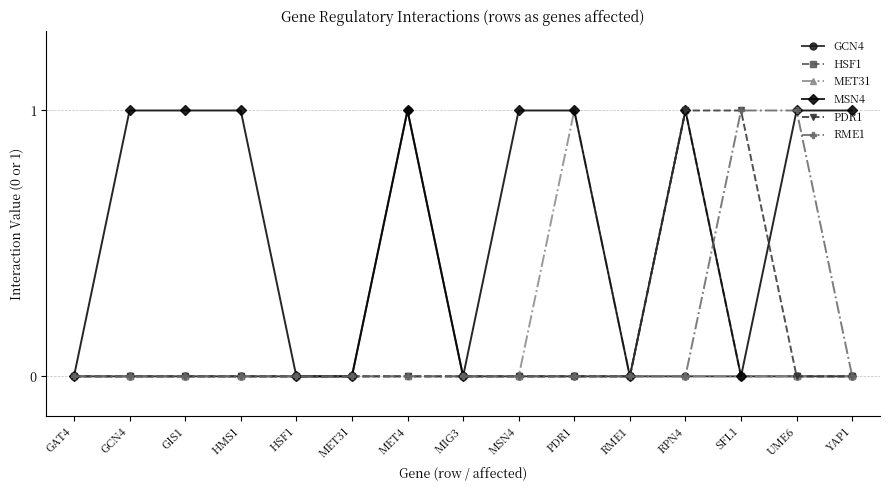

Is it true that PDR1 equals 0 at UME6?

True